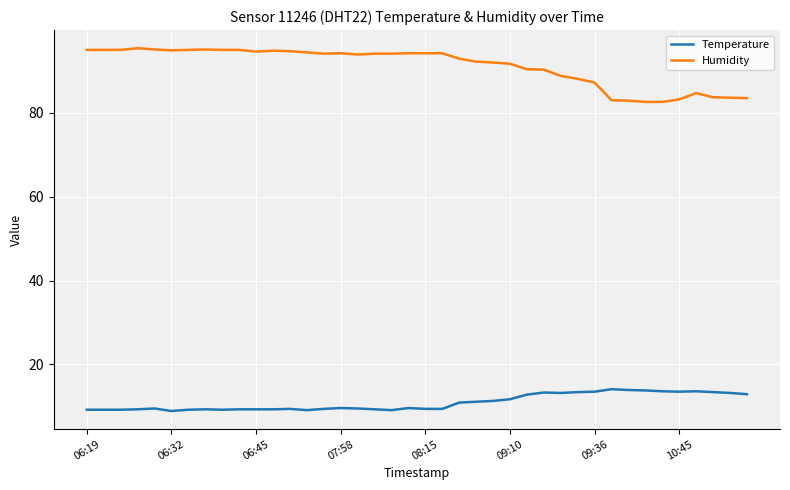

True or false: Temperature and Humidity cross at least once.

False